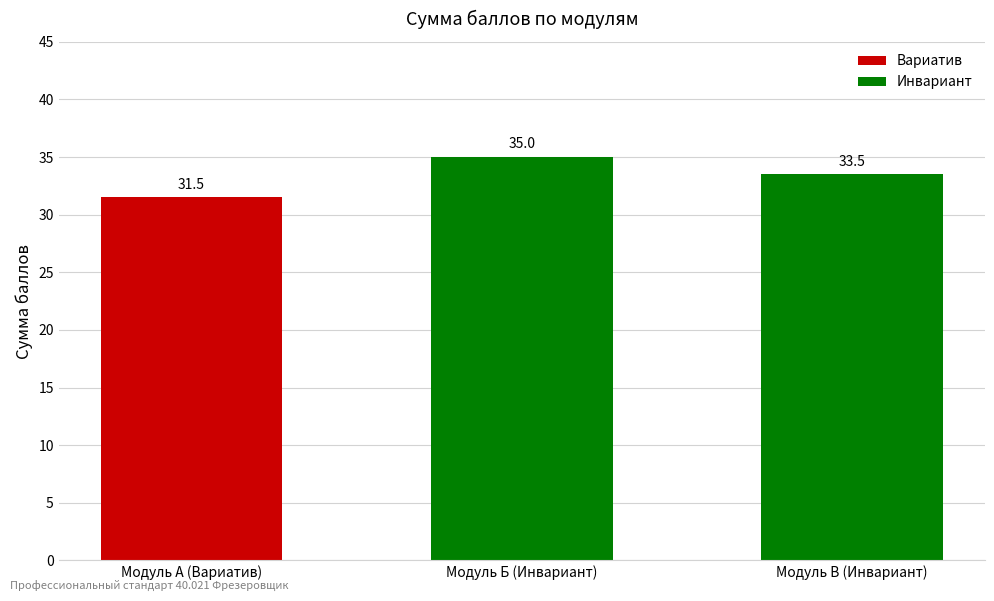

True or false: the data shows 15.3 at Модуль Б (Инвариант).

False